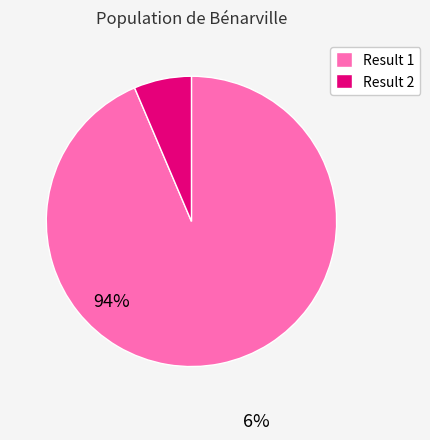

Which slice is the largest?

Result 1